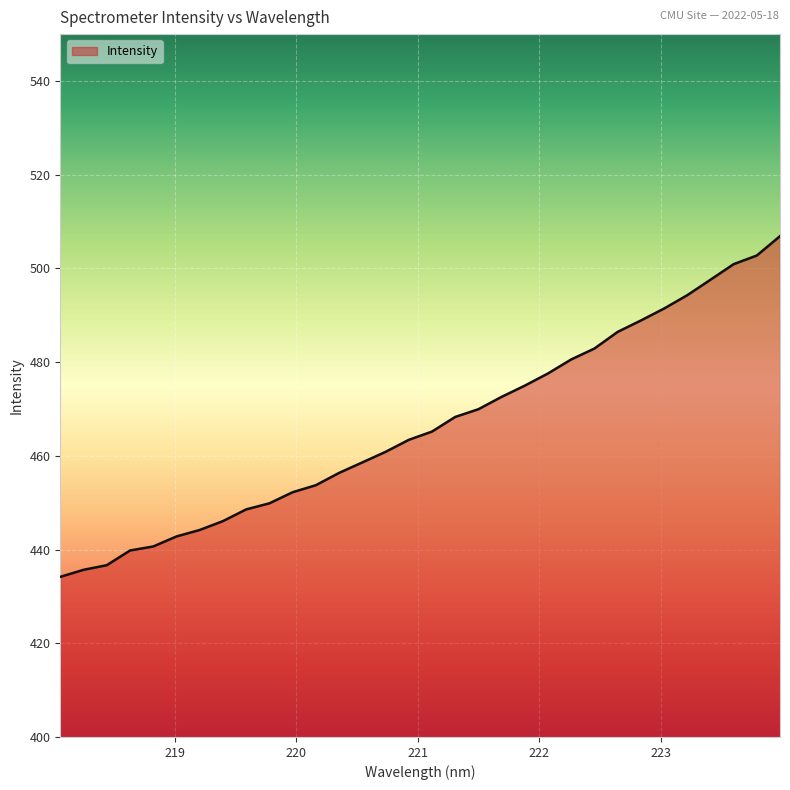

What is the greatest value displayed?

506.9